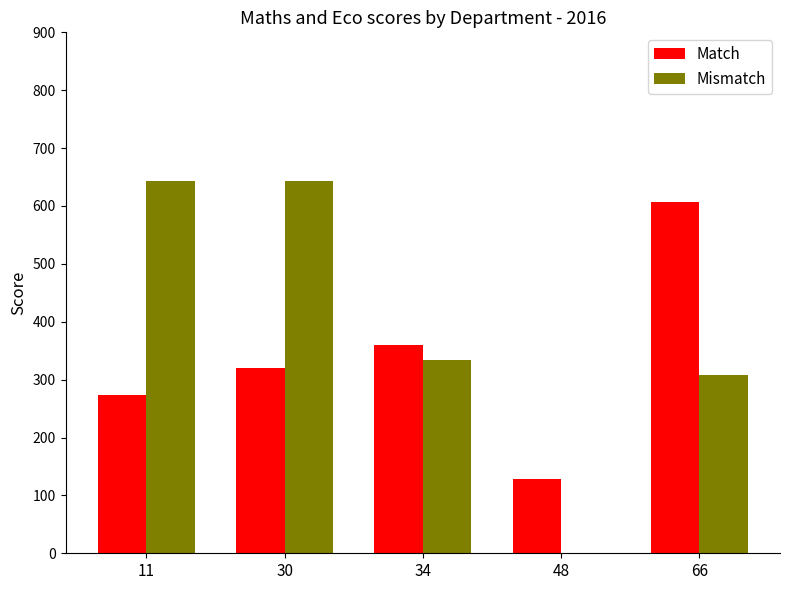

Reading left to right, extract all data points from this chart.

Match: 11=273.2	30=320.0	34=360.0	48=128.0	66=606.2
Mismatch: 11=643.2	30=643.2	34=333.2	48=0.0	66=308.0